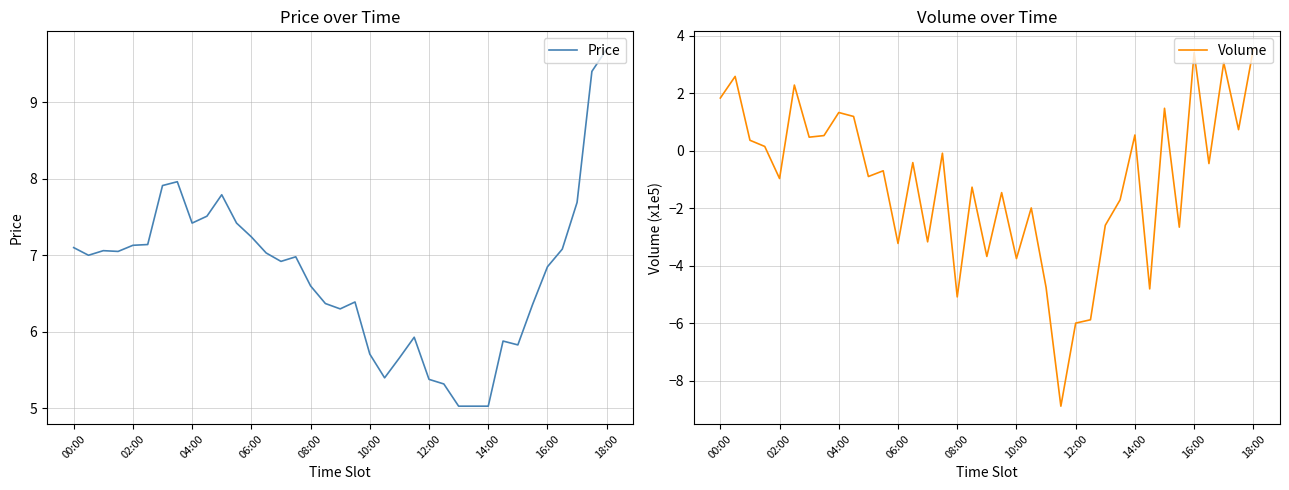

Where does the Price series first go above 6?

00:00